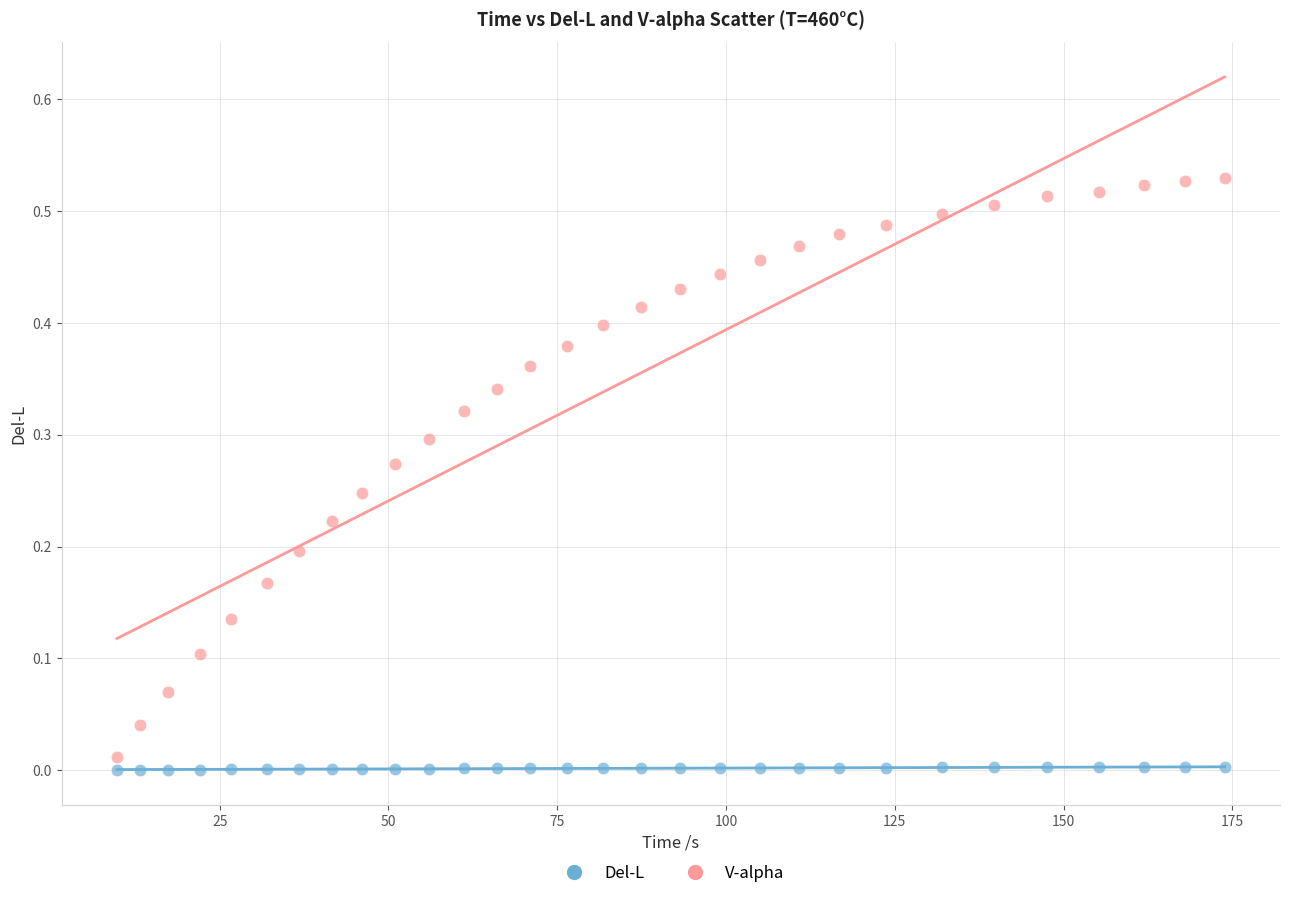

Which series has the widest spread of Y values?

V-alpha